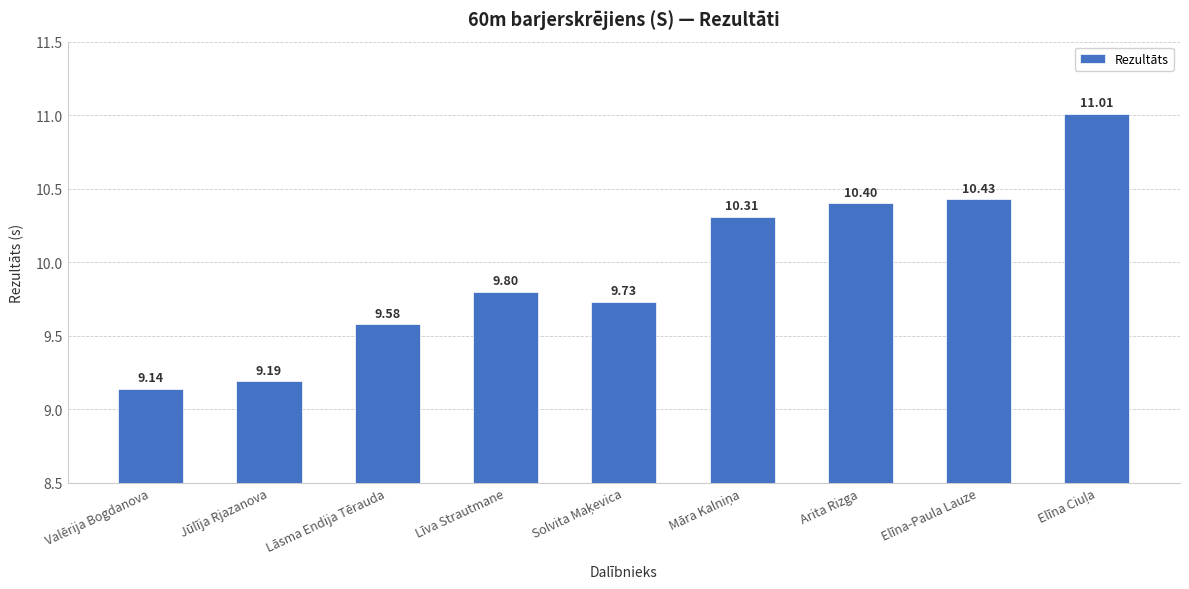

At which label is the value closest to 10?

Līva Strautmane